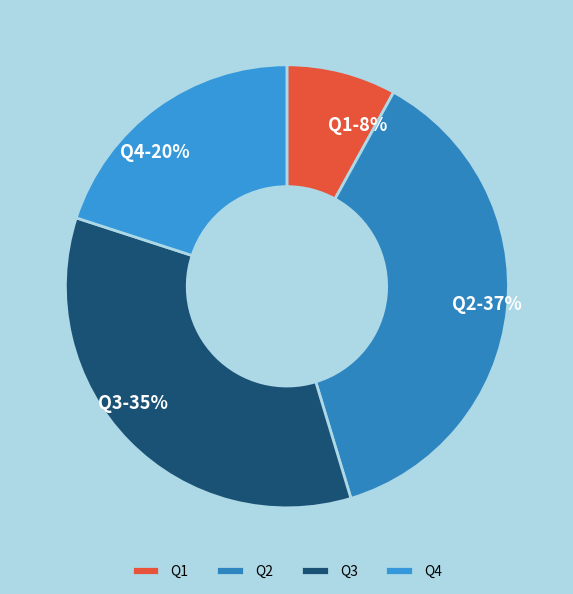

To the nearest percent, what is the average slice percentage?

25%